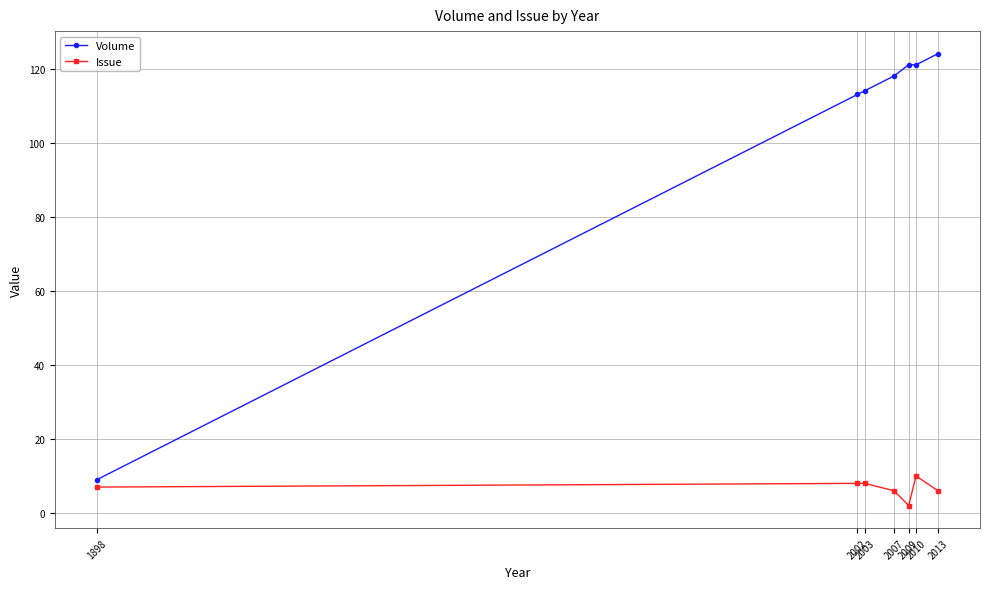

At 2003, list the series in order from largest to smallest.

Volume, Issue